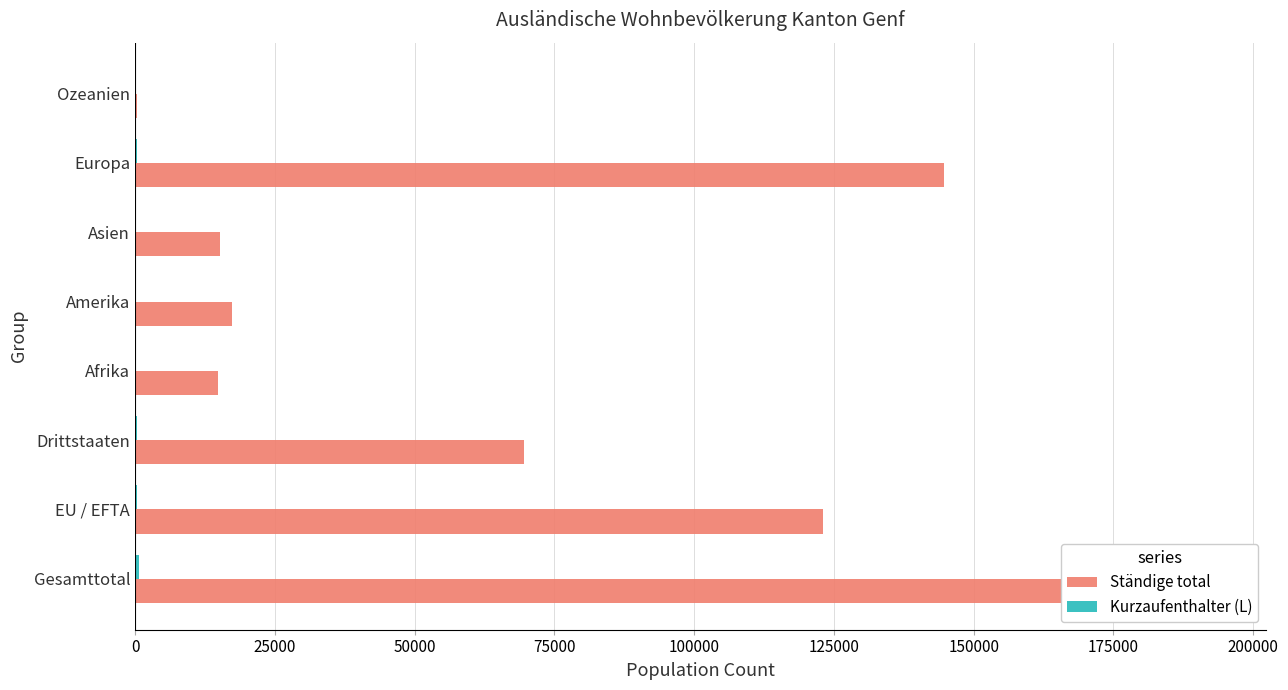

The value of Ständige total at Europa is 144627. True or false?

True